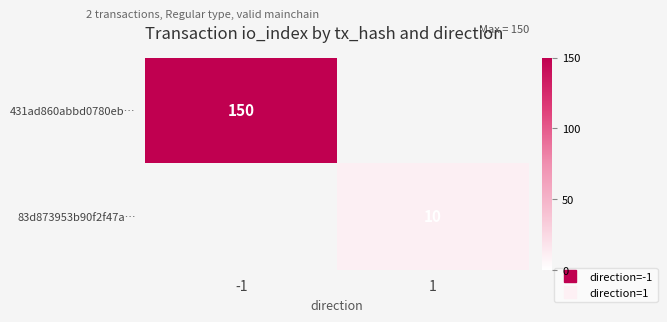

Is it true that 431ad860abbd0780eb… equals 150.0 at -1?

True